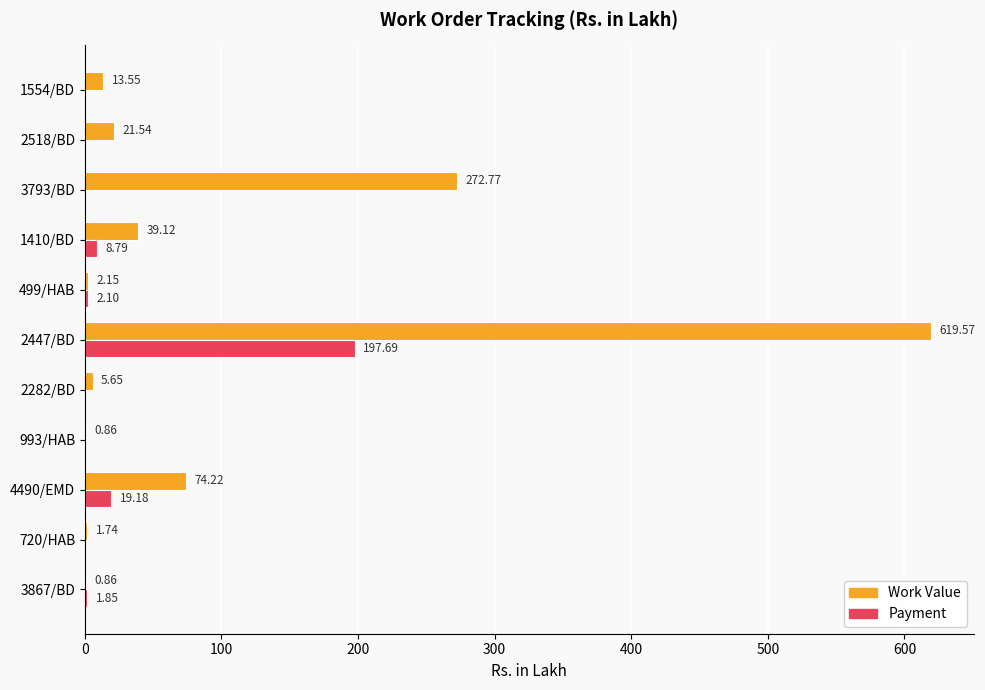

At which category is the sum across all series the highest?

2447/BD